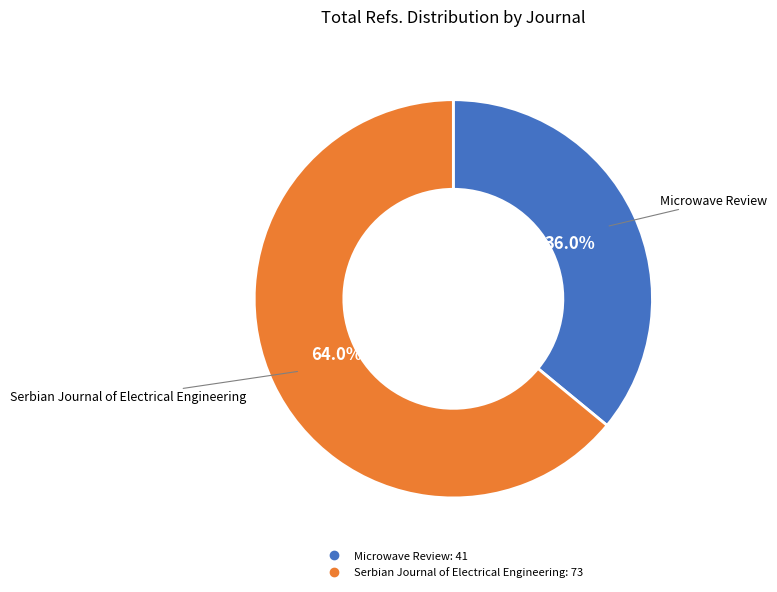

How many segments does this pie chart have?

2